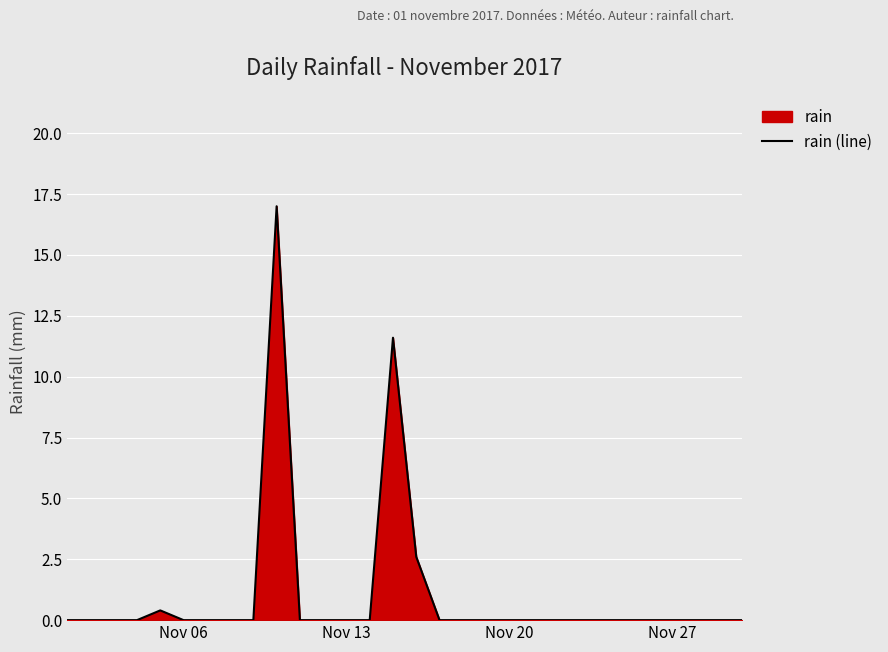

What is the greatest value displayed?

17.0